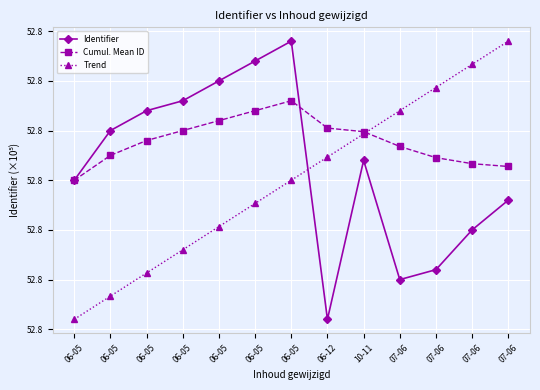

How many interior local peaks does the Cumul. Mean ID series have?

1